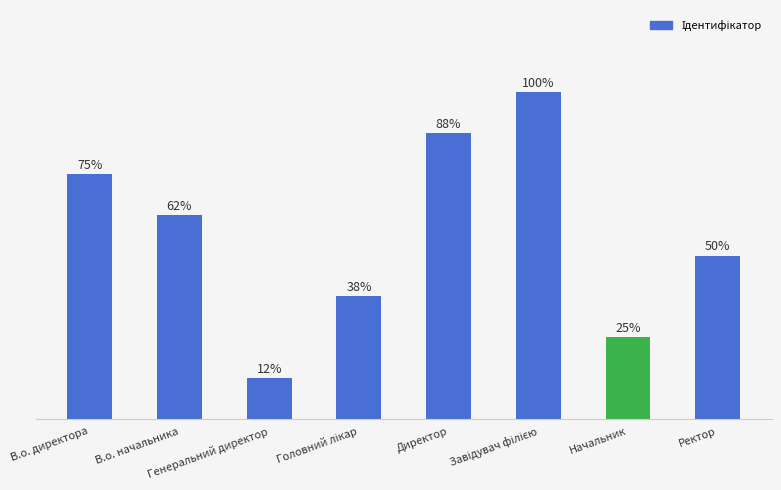

The chart shows a value of 8 at В.о. начальника. True or false?

False